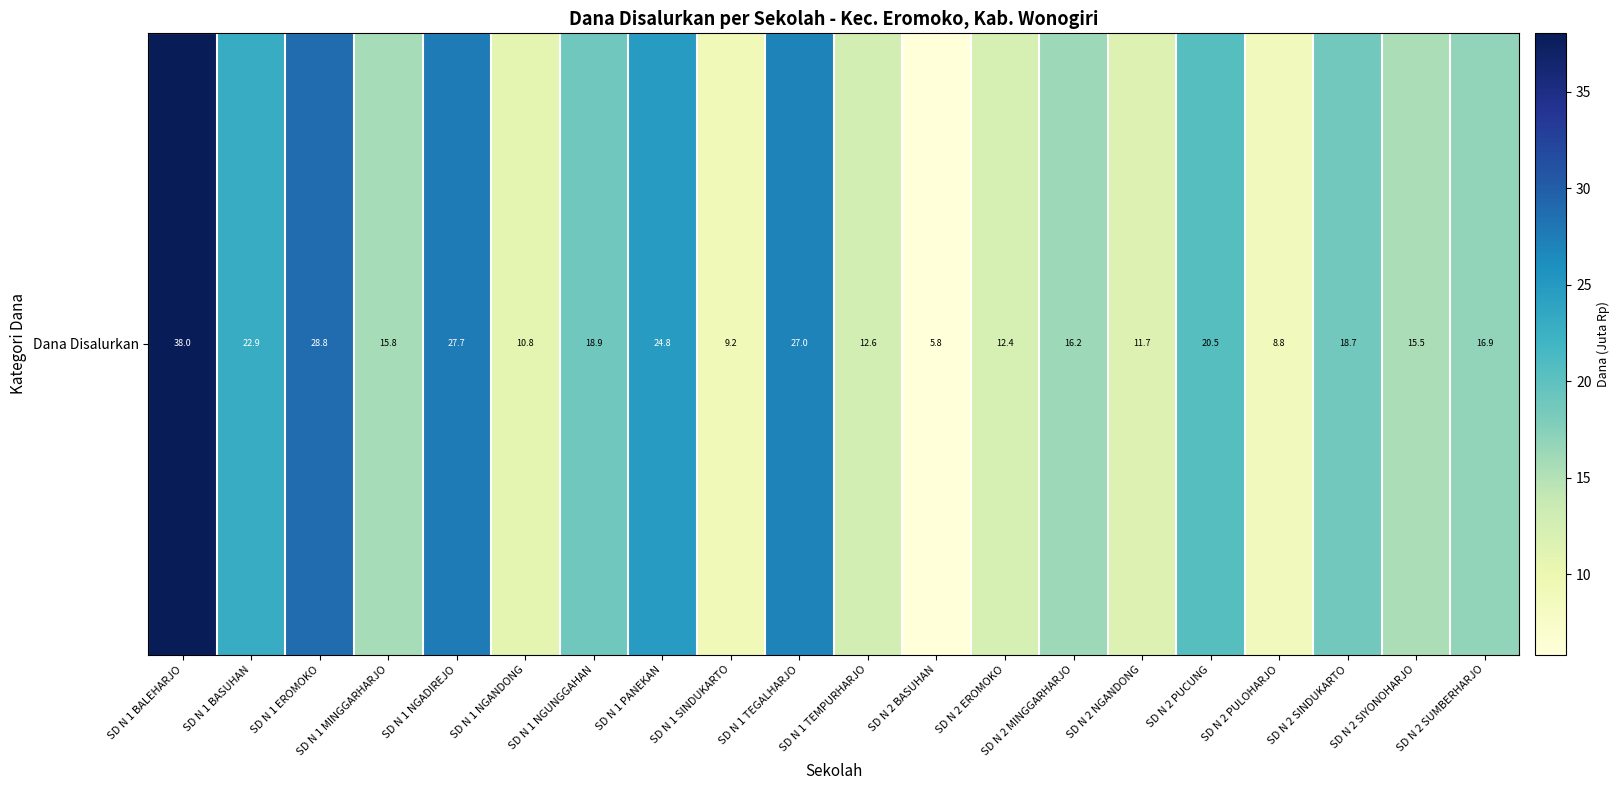

Which has a higher value, SD N 1 NGANDONG or SD N 2 PULOHARJO?

SD N 1 NGANDONG